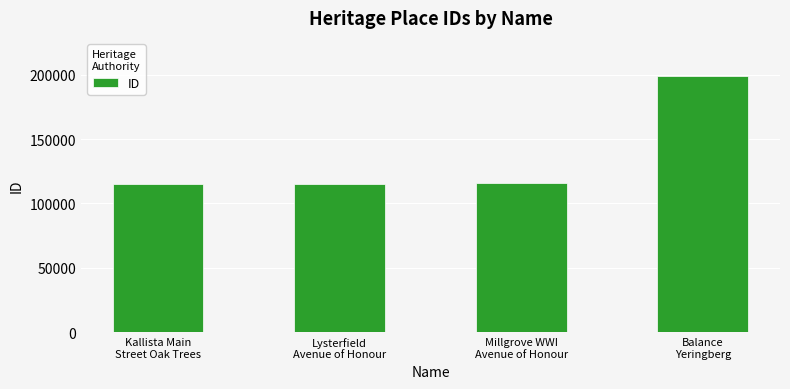

What position from the left is Balance
Yeringberg?

4